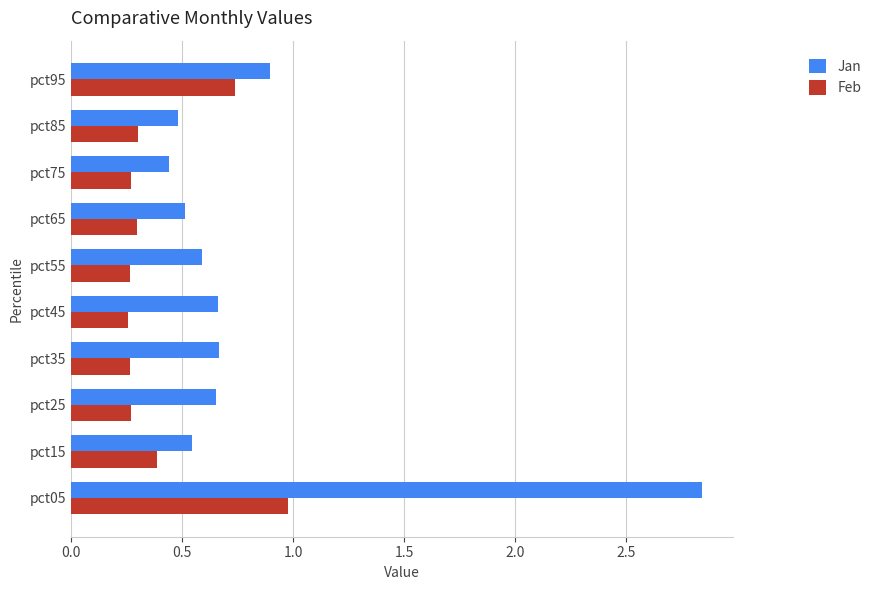

The value of Jan at pct75 is 0.4. True or false?

True